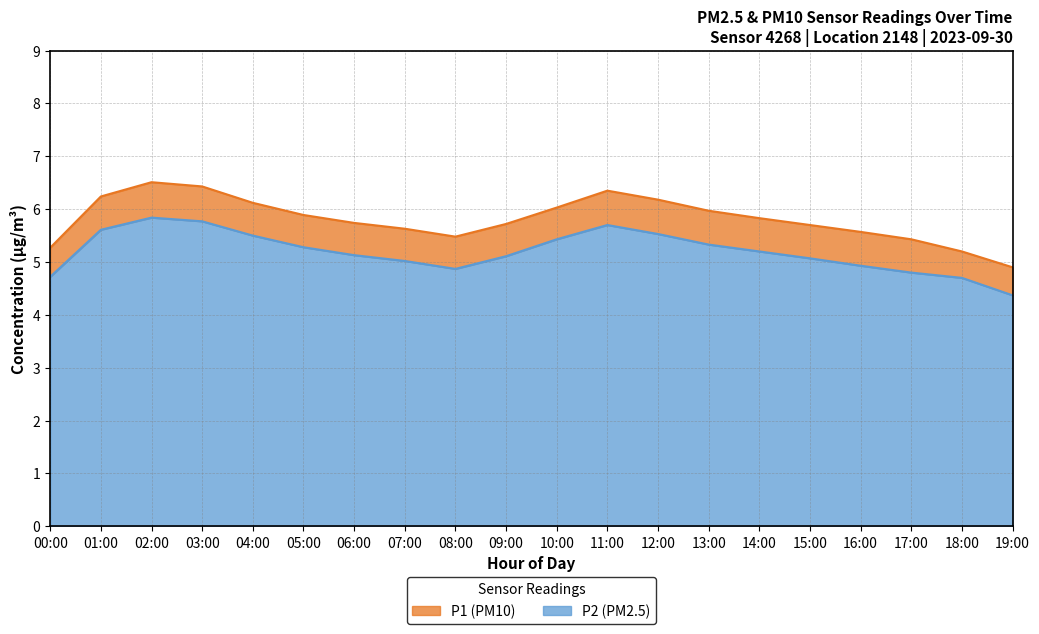

At which label is P2 closest to 5?

07:00